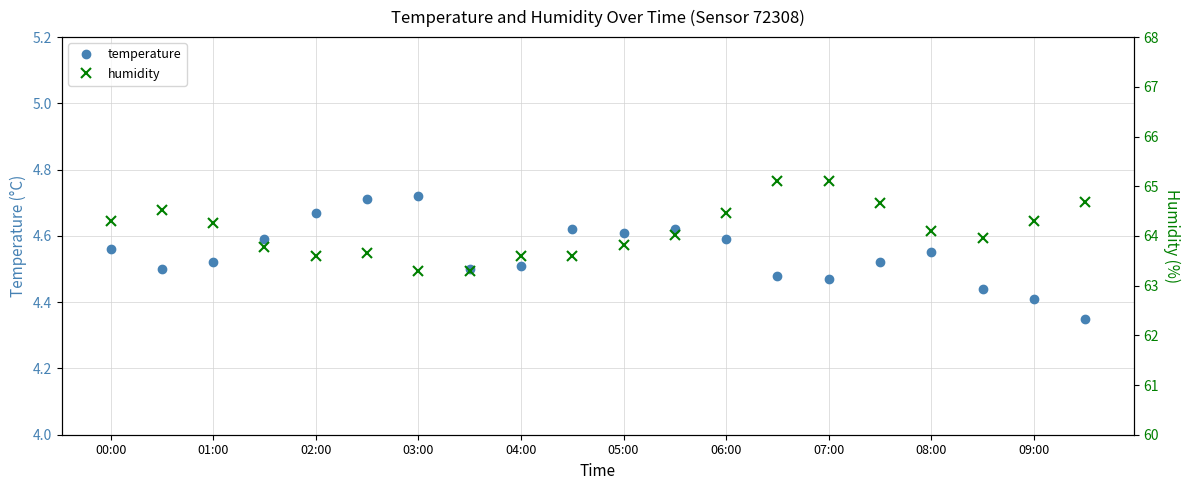

How many temperature values are between 4 and 5?

20